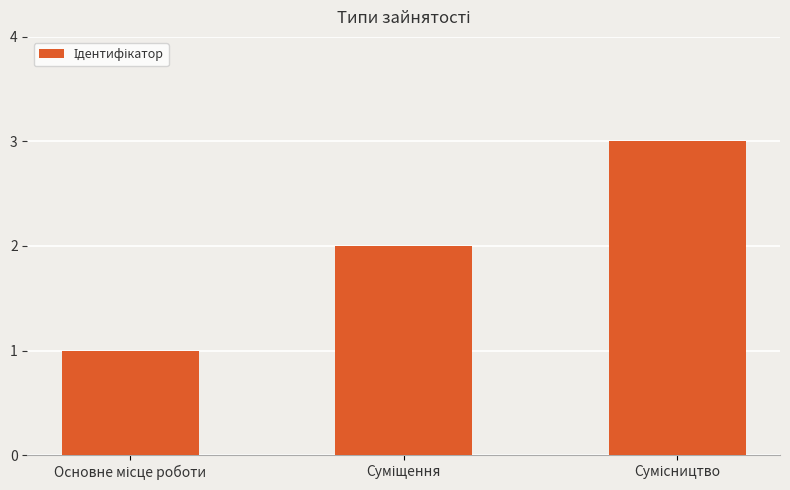

What is the greatest value displayed?

3